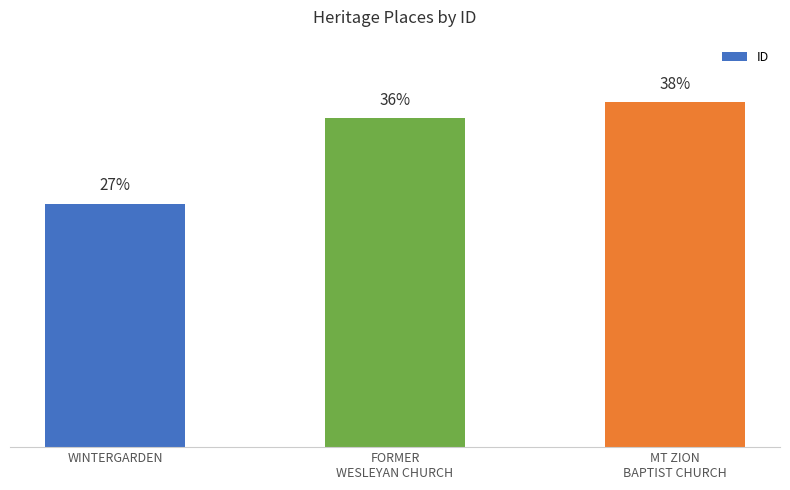

At which category does the chart reach its peak across all series?

MT ZION
BAPTIST CHURCH